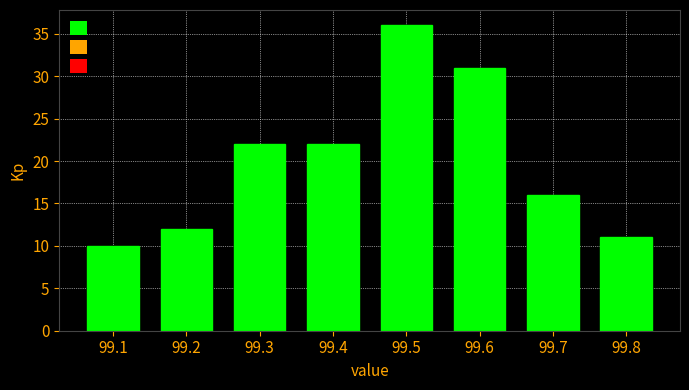

Which range on the x-axis has the tallest bar?

99.45 to 99.55